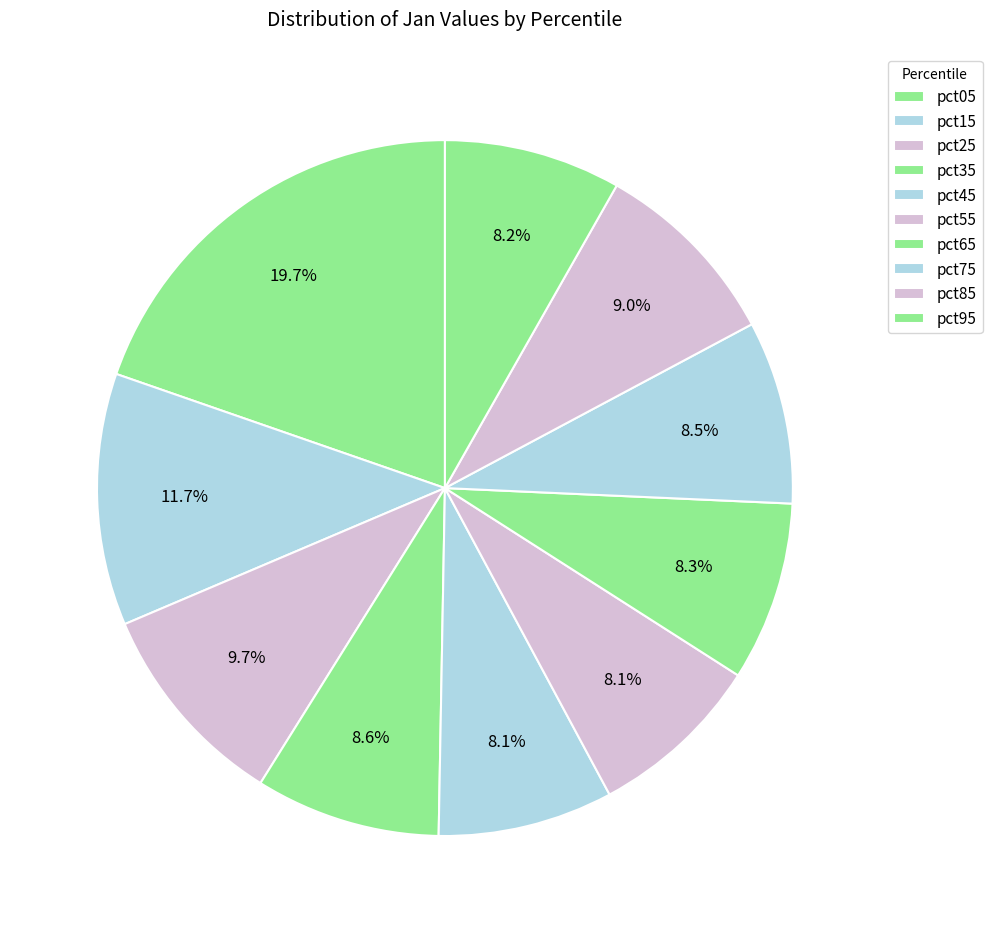

Between pct15 and pct25, which is larger?

pct15